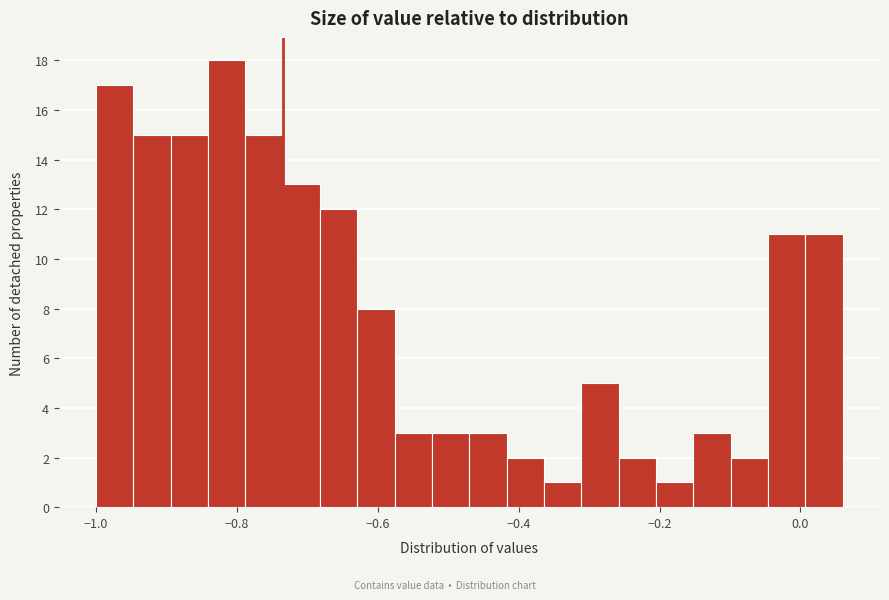

Around what value on the x-axis is the tallest bar? Give the approximate position of its centre, as read against the axis.

-0.82